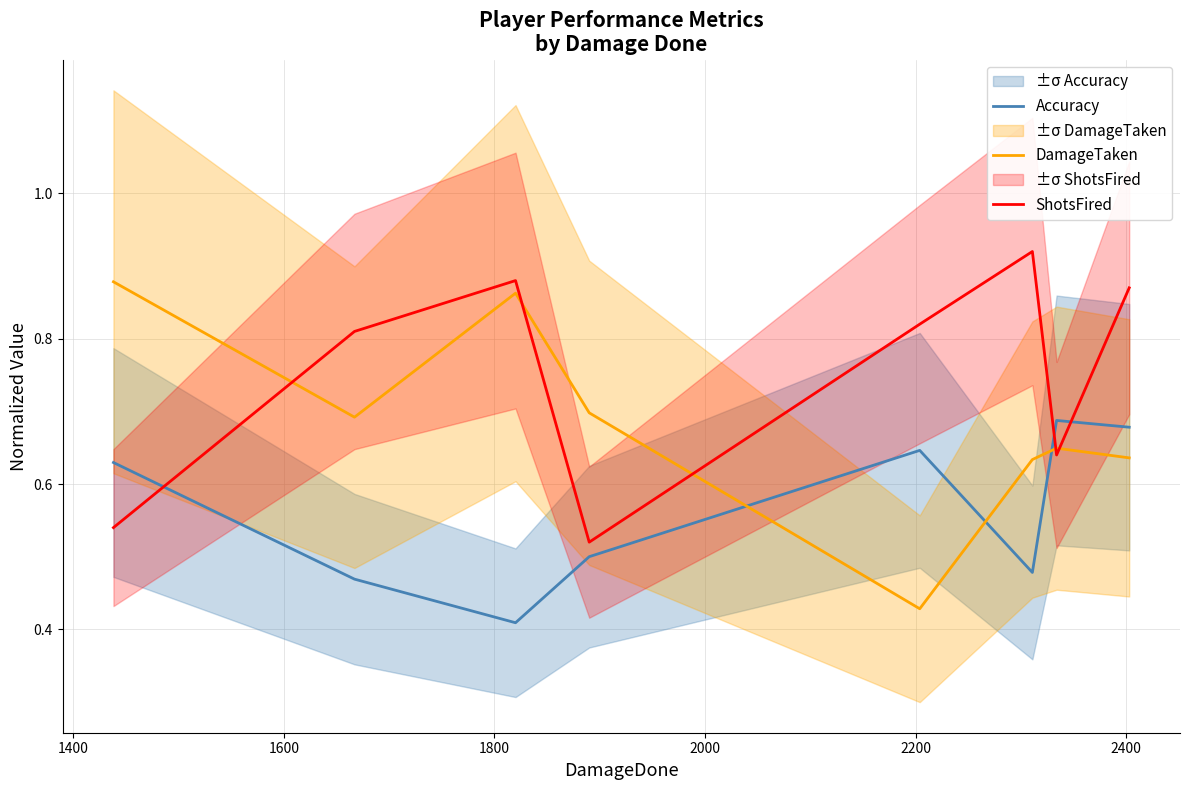

After their last crossing, which series has the higher values: ShotsFired or DamageTaken?

ShotsFired